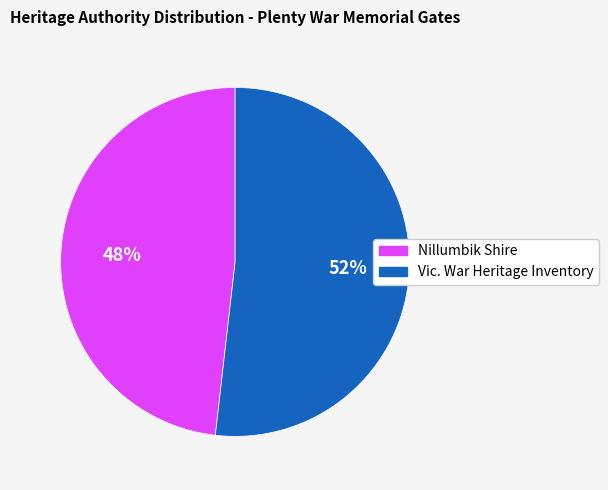

To the nearest percent, what is the difference between the largest and smallest slice percentages?

4%